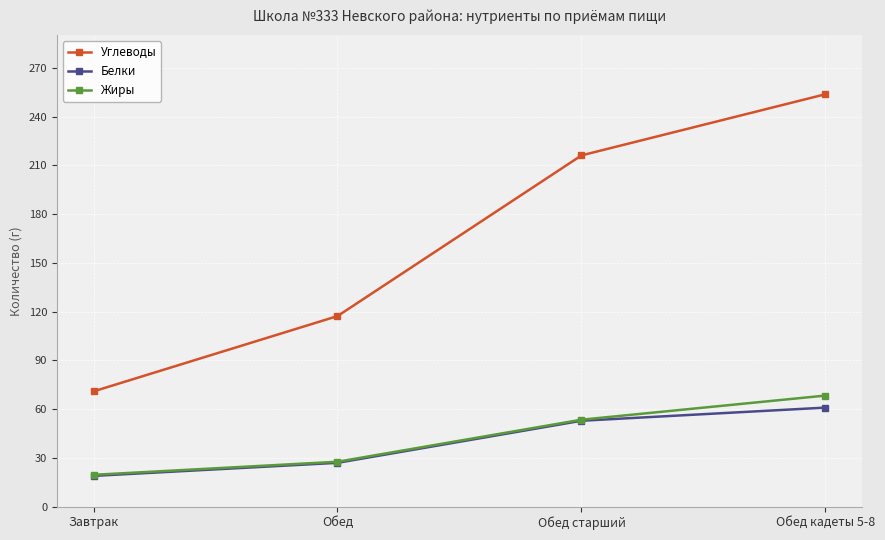

Does the chart display data point markers on the line(s)?

Yes